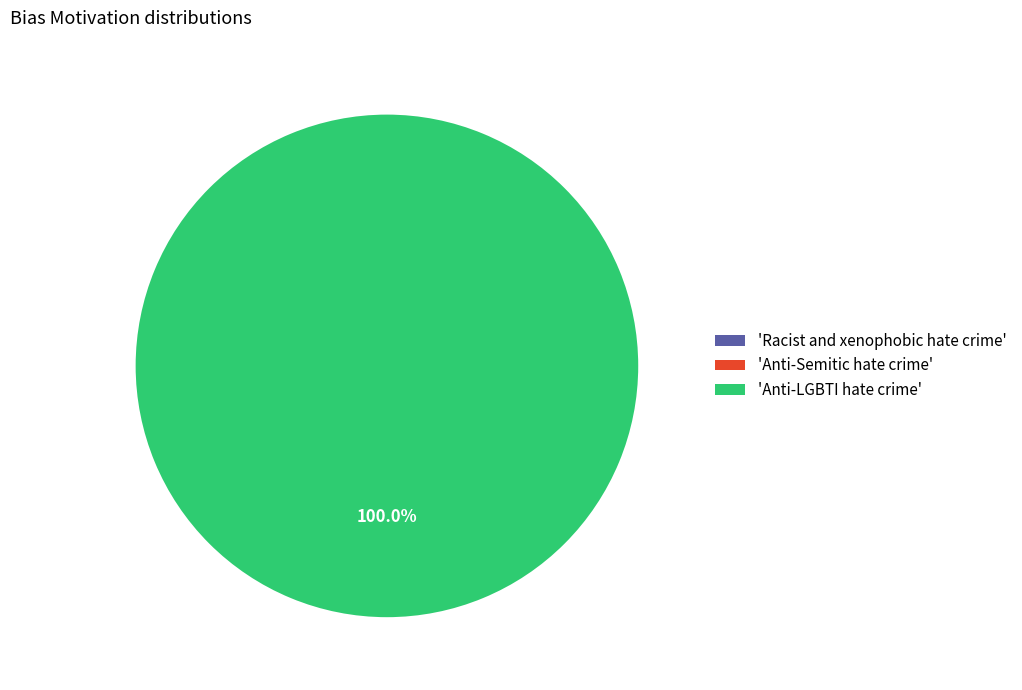

The Anti-LGBTI hate crime slice represents 88% of the pie. True or false?

False